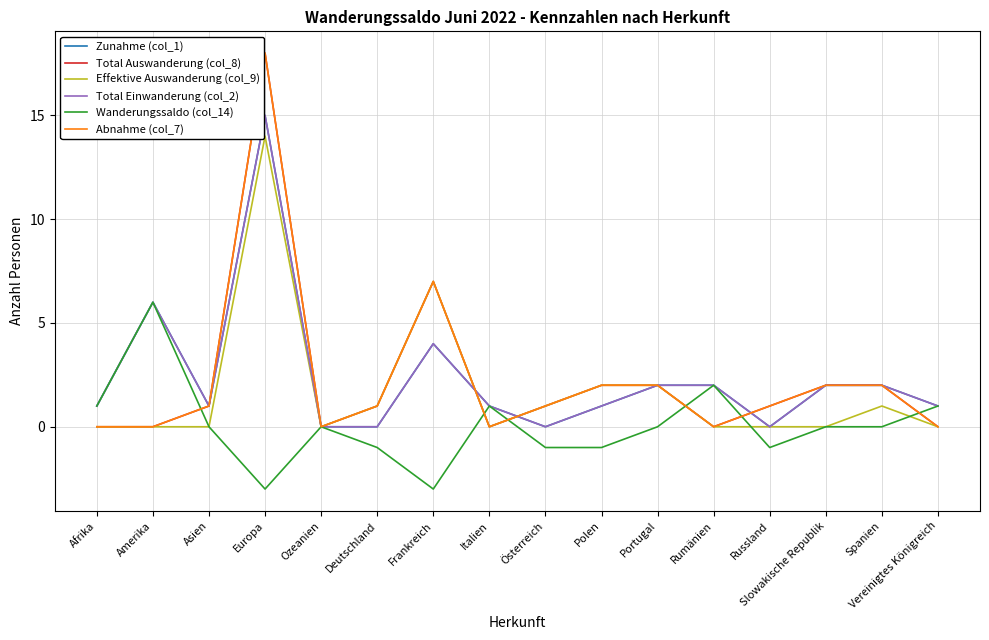

List the labels in order of Total Einwanderung (col_2) value, largest first.

Europa, Amerika, Frankreich, Portugal, Rumänien, Slowakische Republik, Spanien, Afrika, Asien, Italien, Polen, Vereinigtes Königreich, Ozeanien, Deutschland, Österreich, Russland